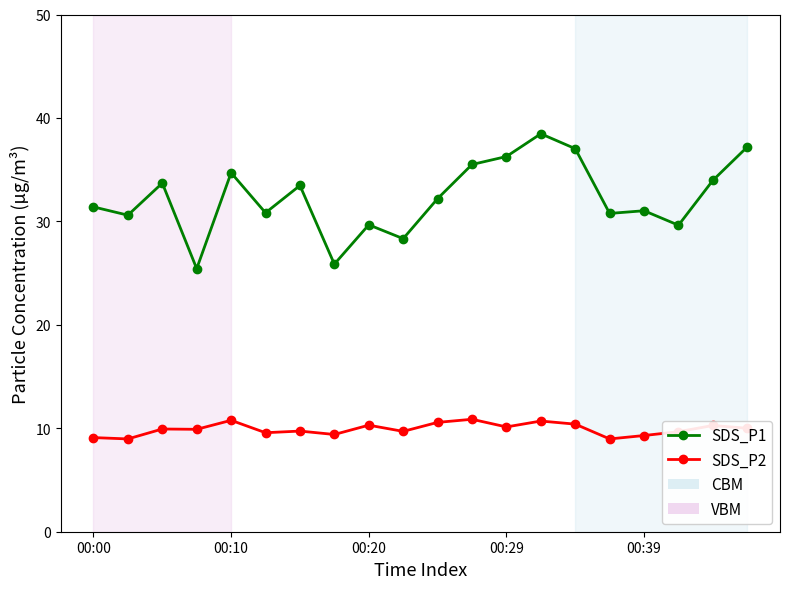

What is the lowest value of the SDS_P1 series?

25.4